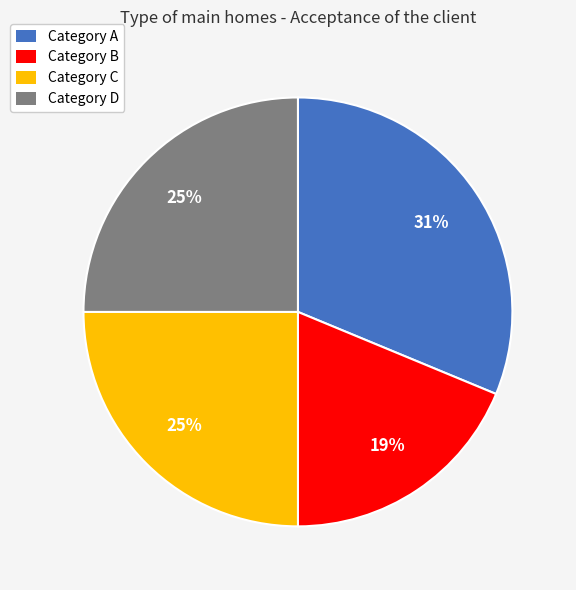

Between Category D and Category B, which is larger?

Category D